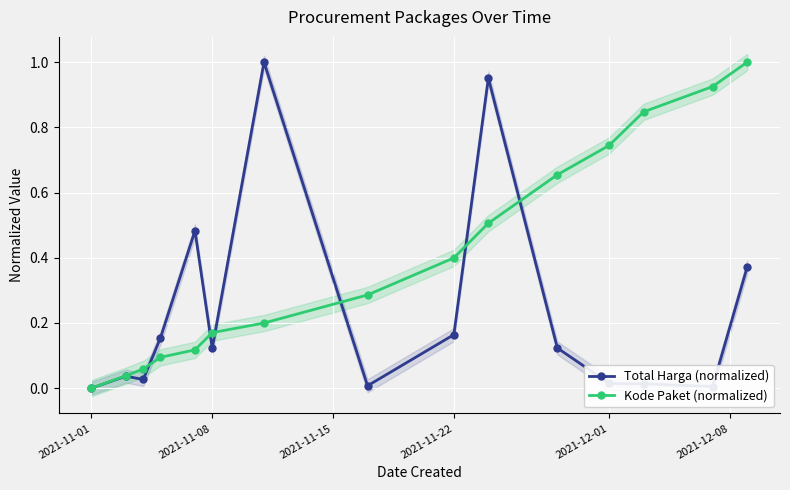

Rank the series by their average value, from highest to lowest.

Kode Paket (normalized), Total Harga (normalized)